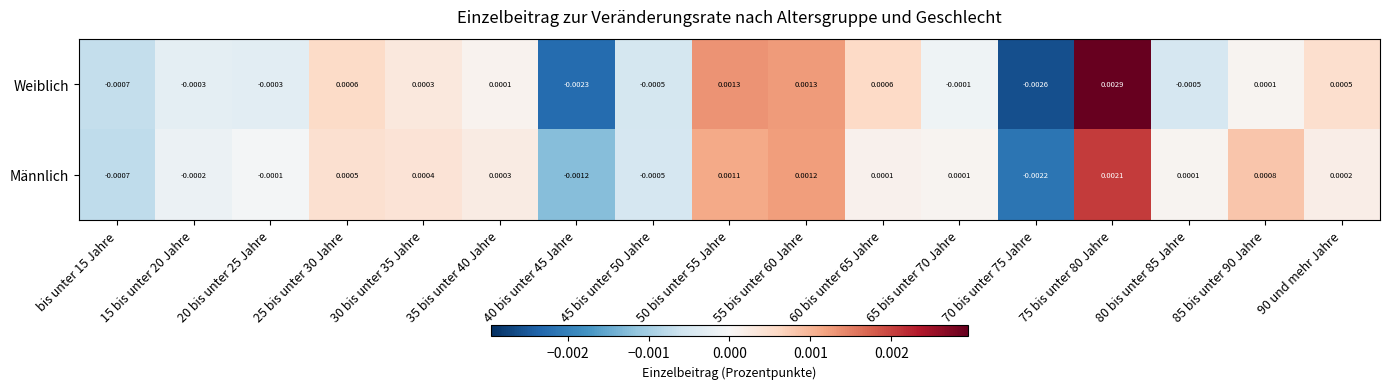

How many distinct data groups are displayed?

2